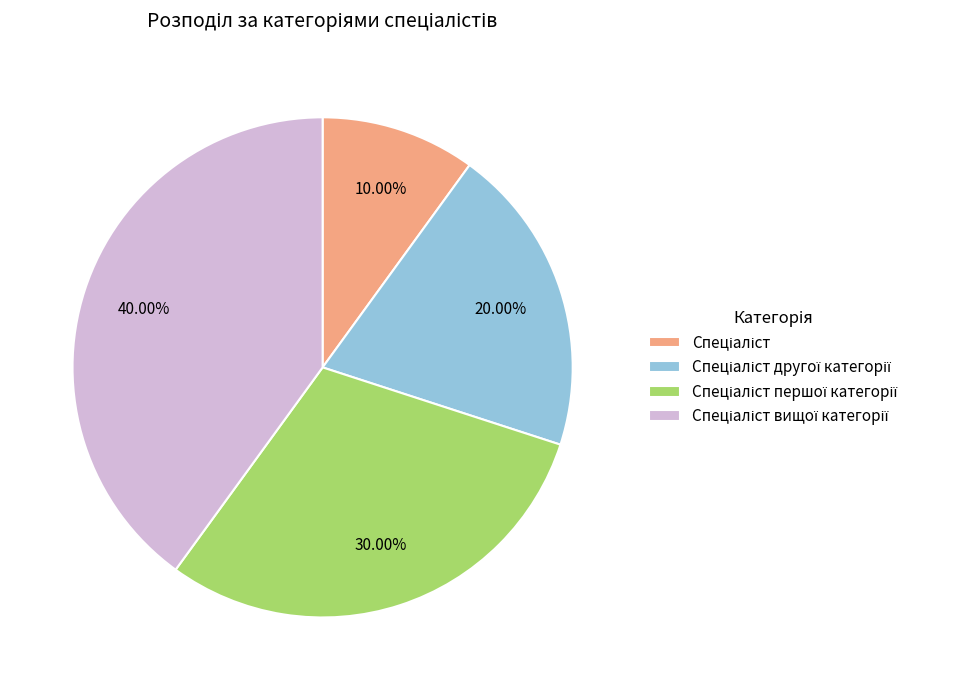

Is there any slice that represents more than half of the pie?

No